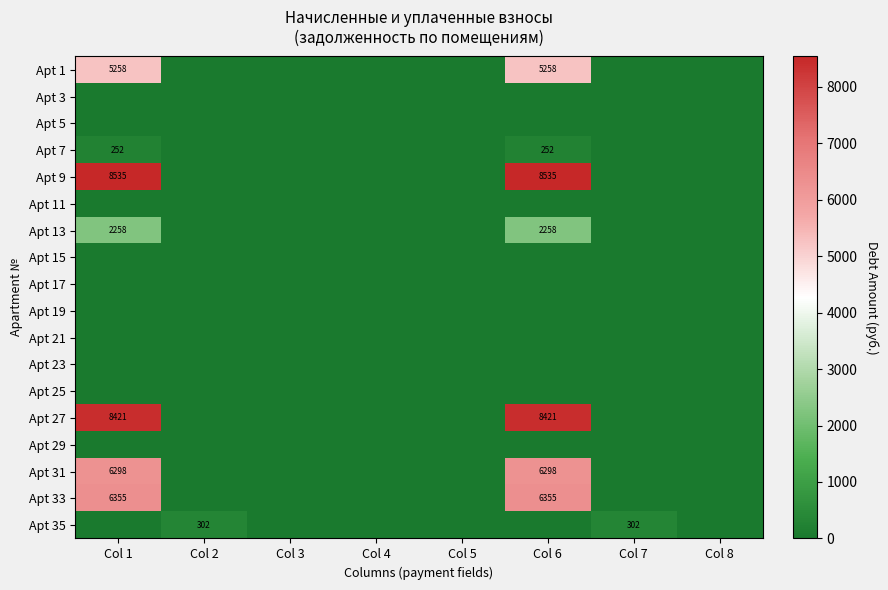

What is the spread (max minus min) of values at Col 1?

8534.8